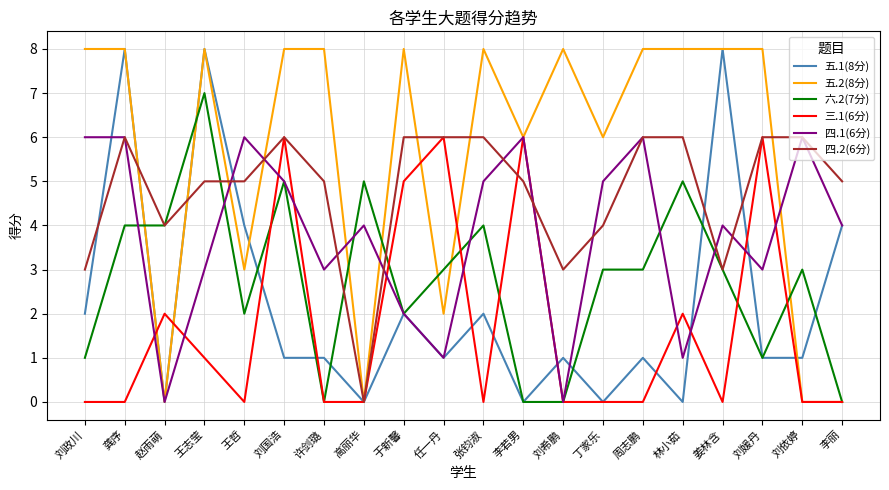

Where do 五.1(8分) and 四.1(6分) first cross each other?

刘政川 and 龚序